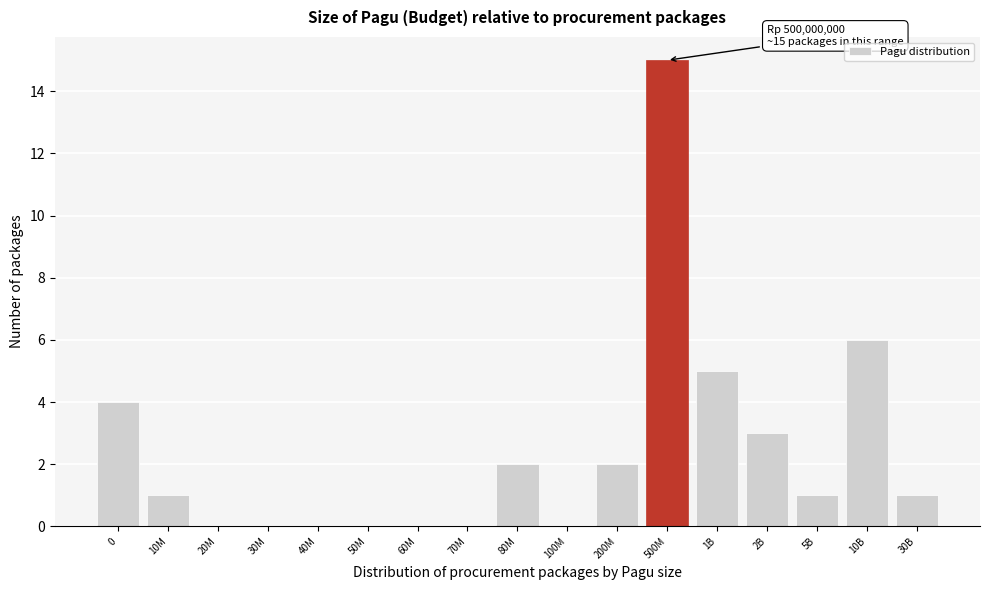

Reading left to right, list all the values displayed in this chart.

0=4	10M=1	20M=0	30M=0	40M=0	50M=0	60M=0	70M=0	80M=2	100M=0	200M=2	500M=15	1B=5	2B=3	5B=1	10B=6	30B=1